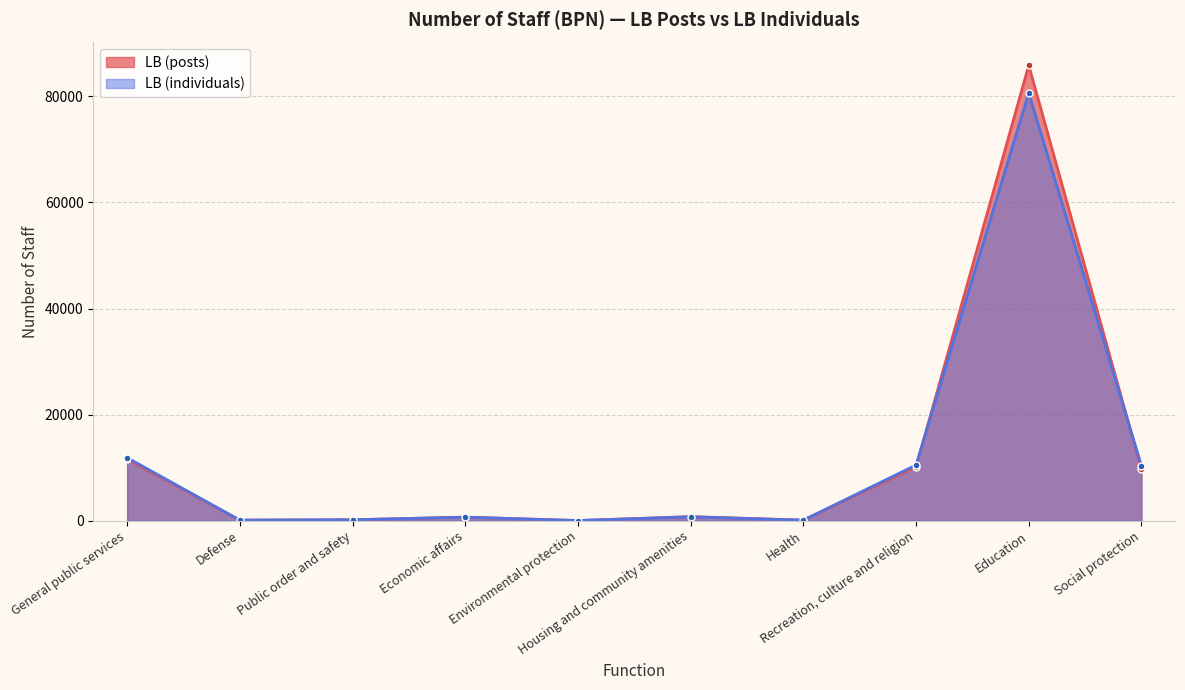

Rank the series at Defense from highest to lowest value.

LB (individuals), LB (posts)